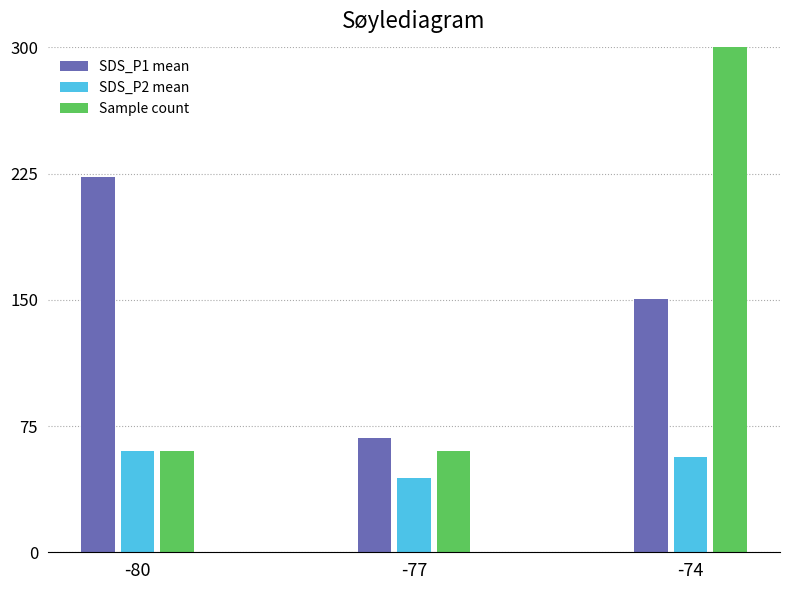

Reading left to right, list all the values displayed in this chart.

SDS_P1 mean: 222.8	68.0	150.8
SDS_P2 mean: 60.0	44.0	56.4
Sample count: 60.0	60.0	300.0